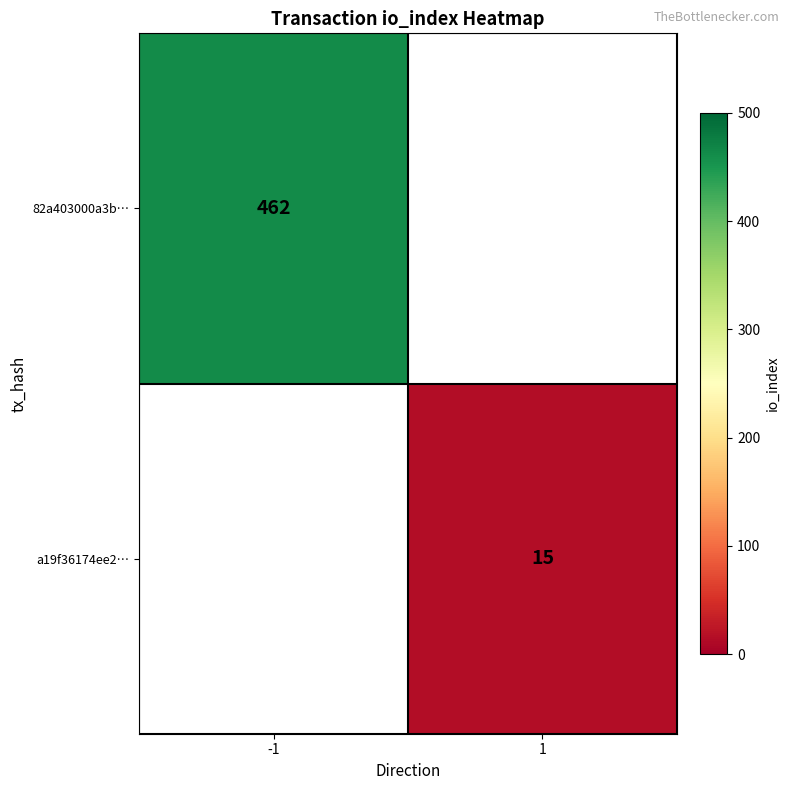

The 82a403000a3b… series shows 462 at -1. True or false?

True